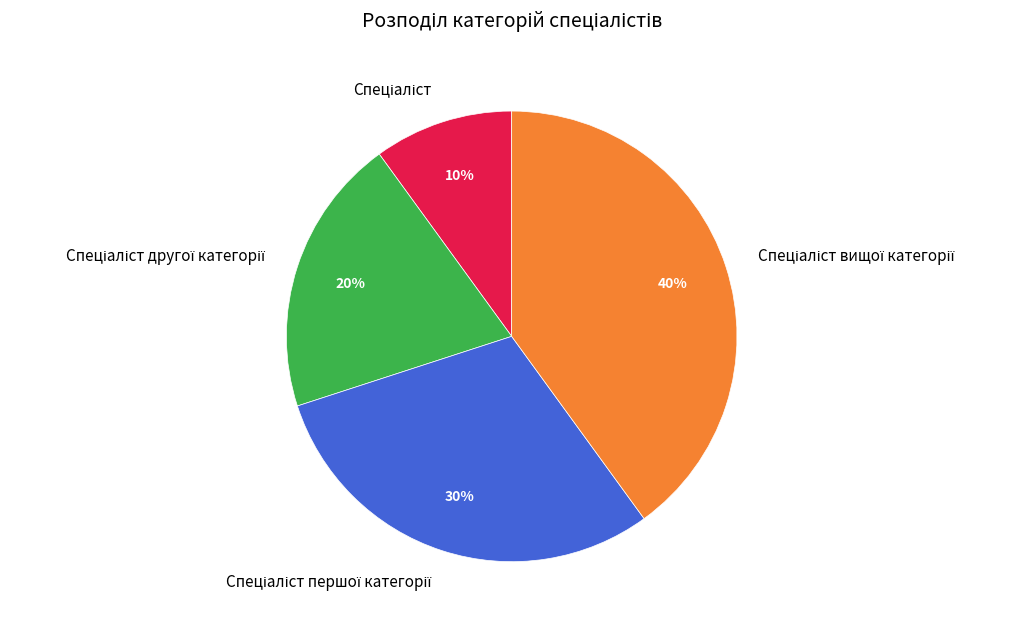

To the nearest percent, what is the difference between the largest and smallest slice percentages?

30%